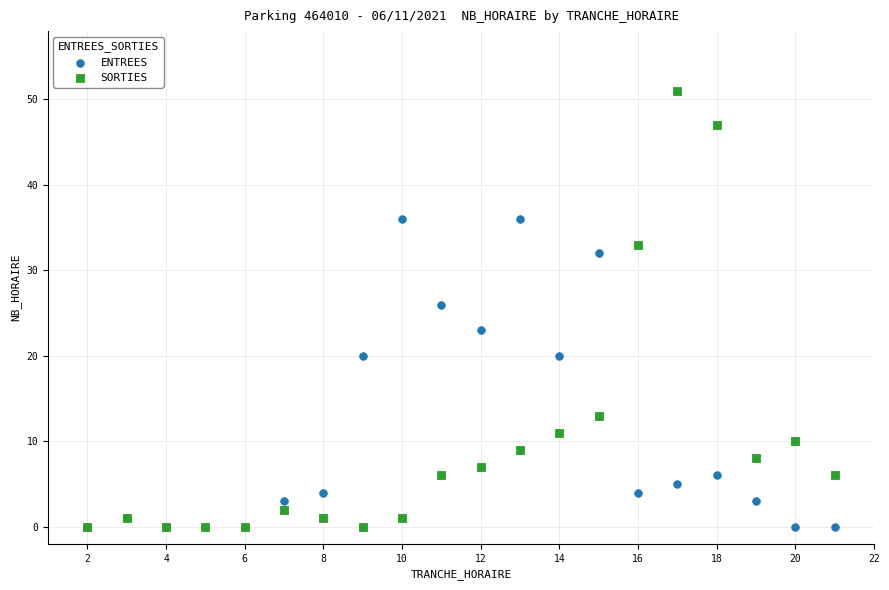

Which series has the widest spread of Y values?

SORTIES